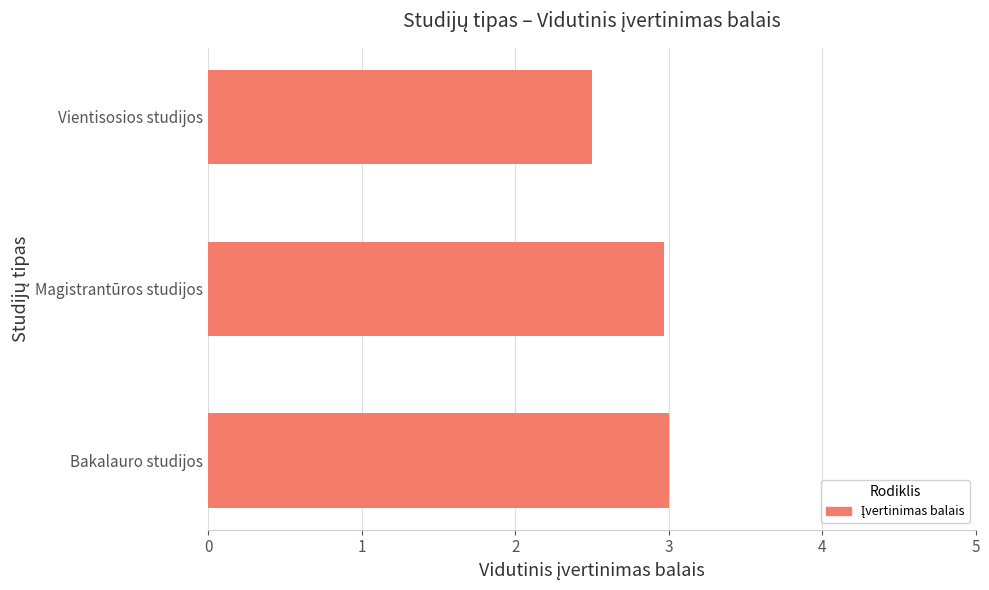

The chart shows a value of 3.0 at Magistrantūros studijos. True or false?

True